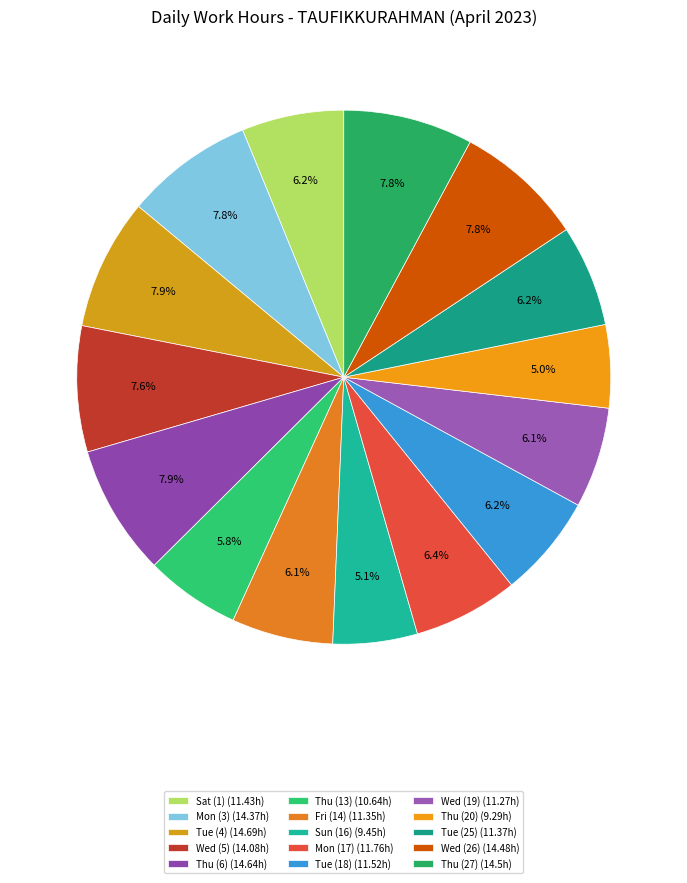

Count the number of slices in the pie.

15